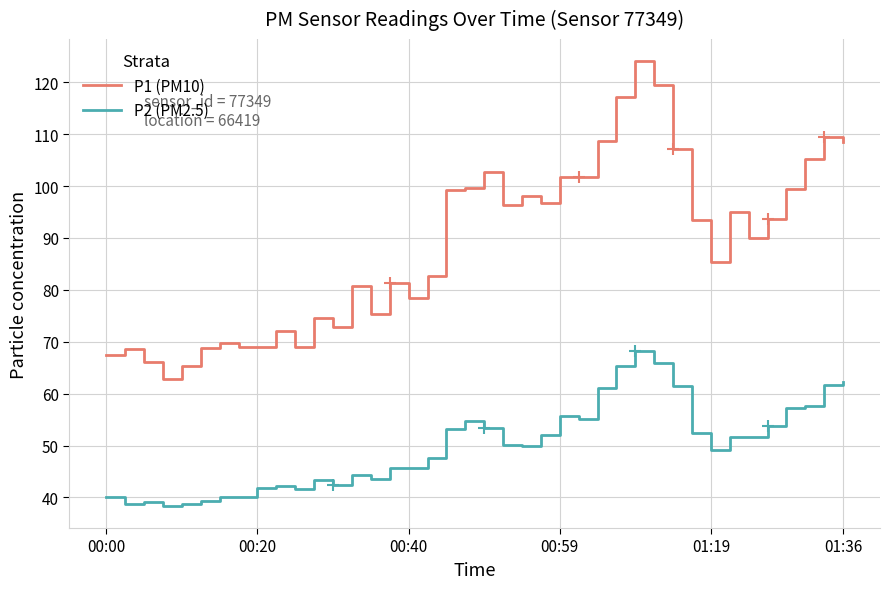

Does the chart display data point markers on the line(s)?

No